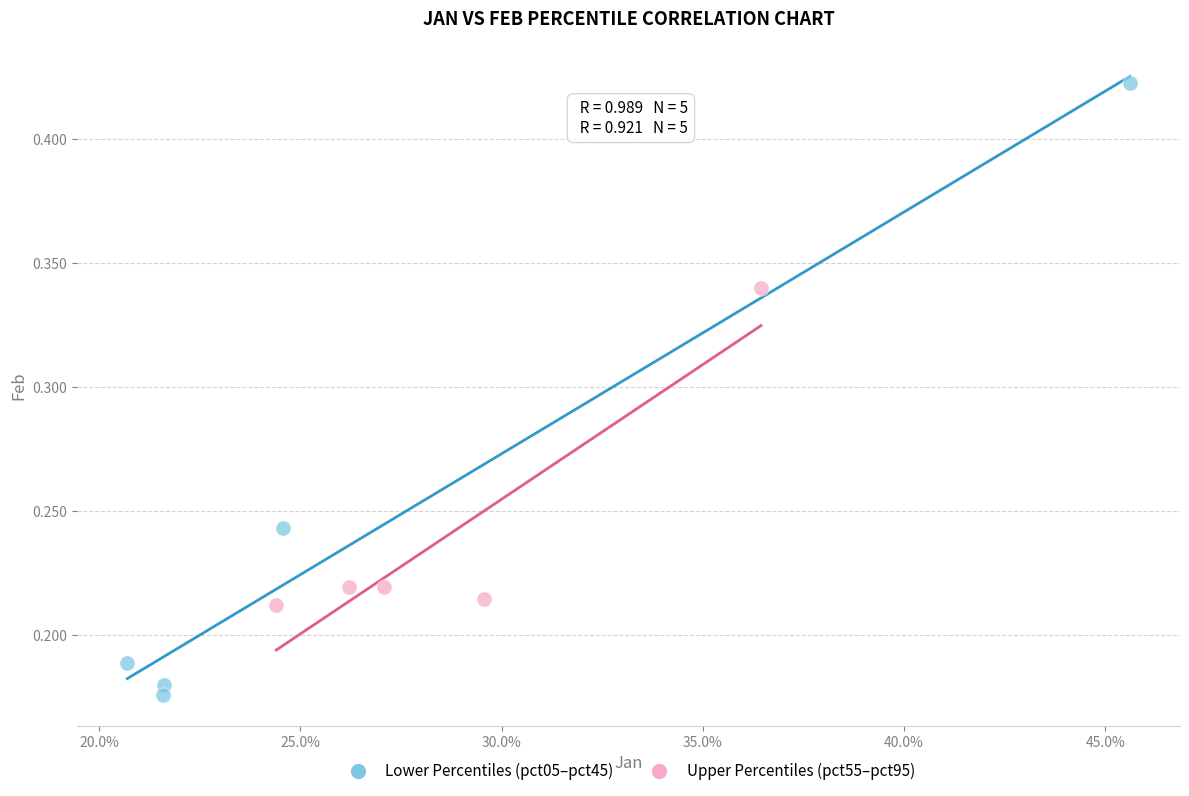

What are all the series names shown in the legend?

Lower Percentiles (pct05–pct45), Upper Percentiles (pct55–pct95)